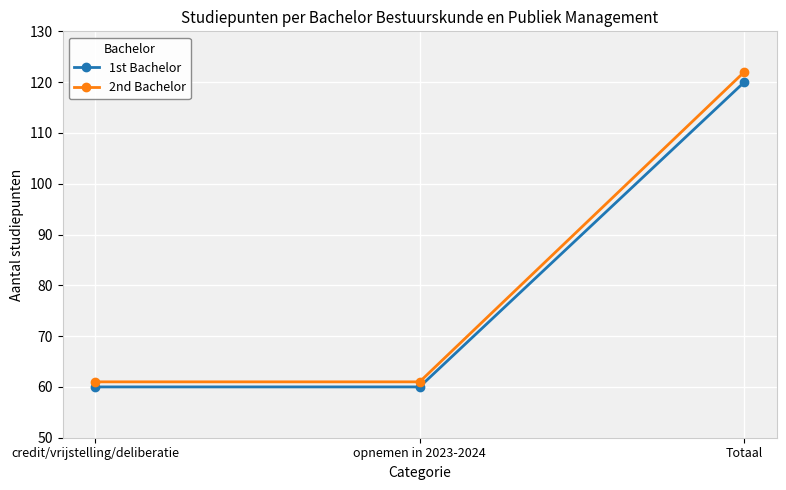

What is the sum of all 1st Bachelor values?

240